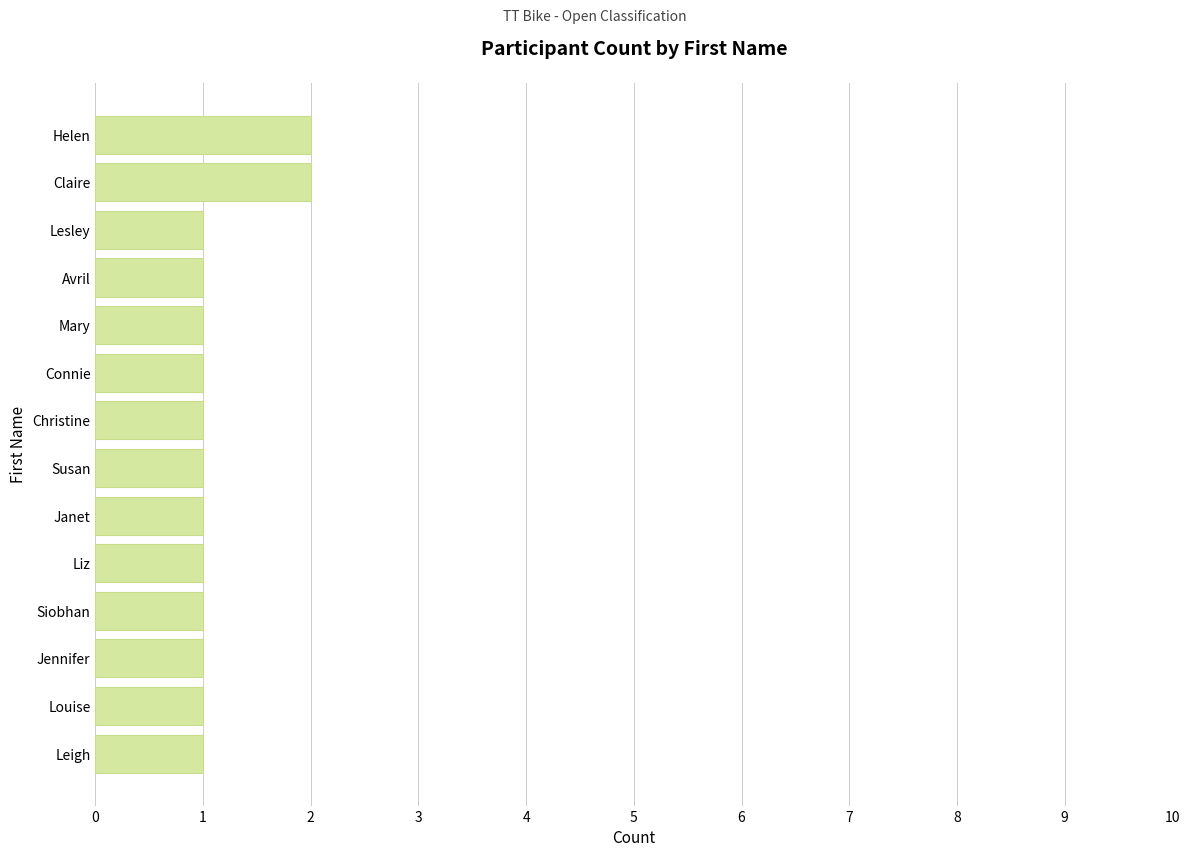

Does the chart contain stacked bars?

No